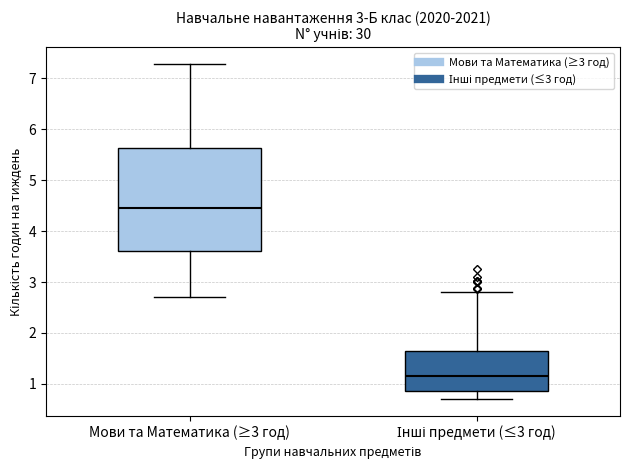

Which box's median line is the highest?

Мови та Математика (≥3 год)